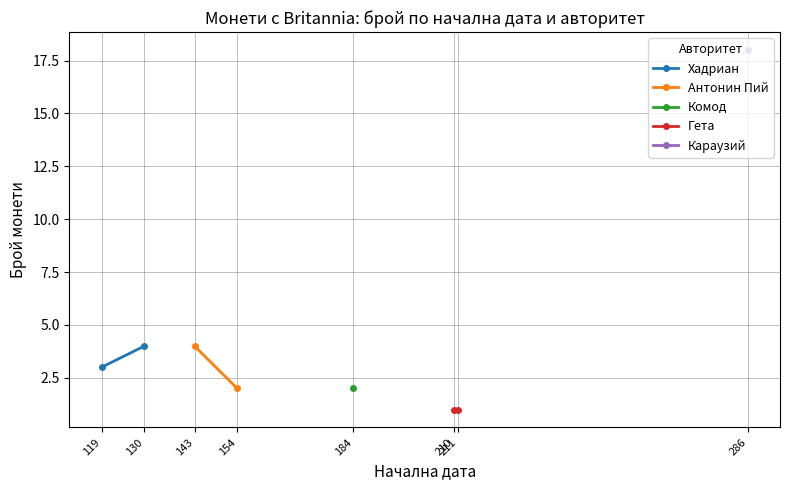

At which label is Хадриан closest to 3?

119